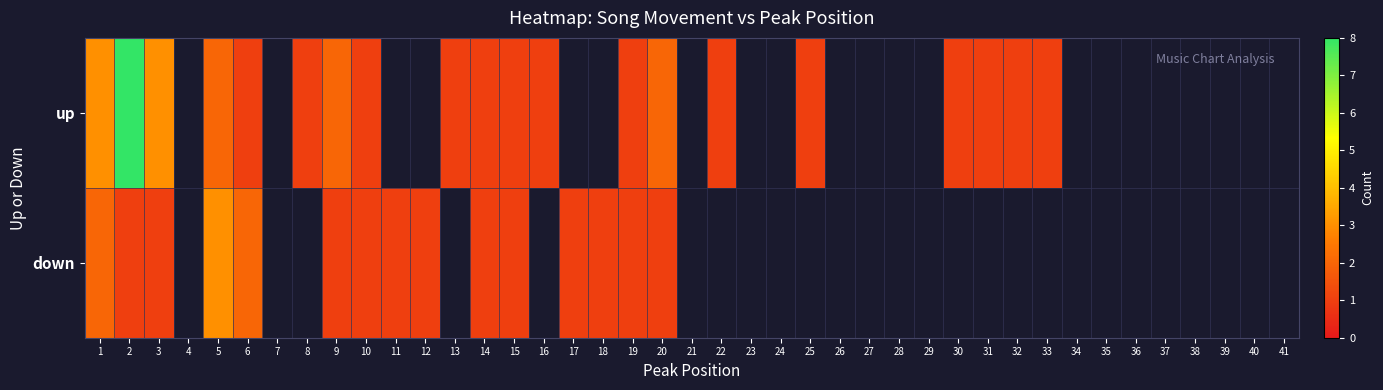

Which category has the lowest value in the up series?

6